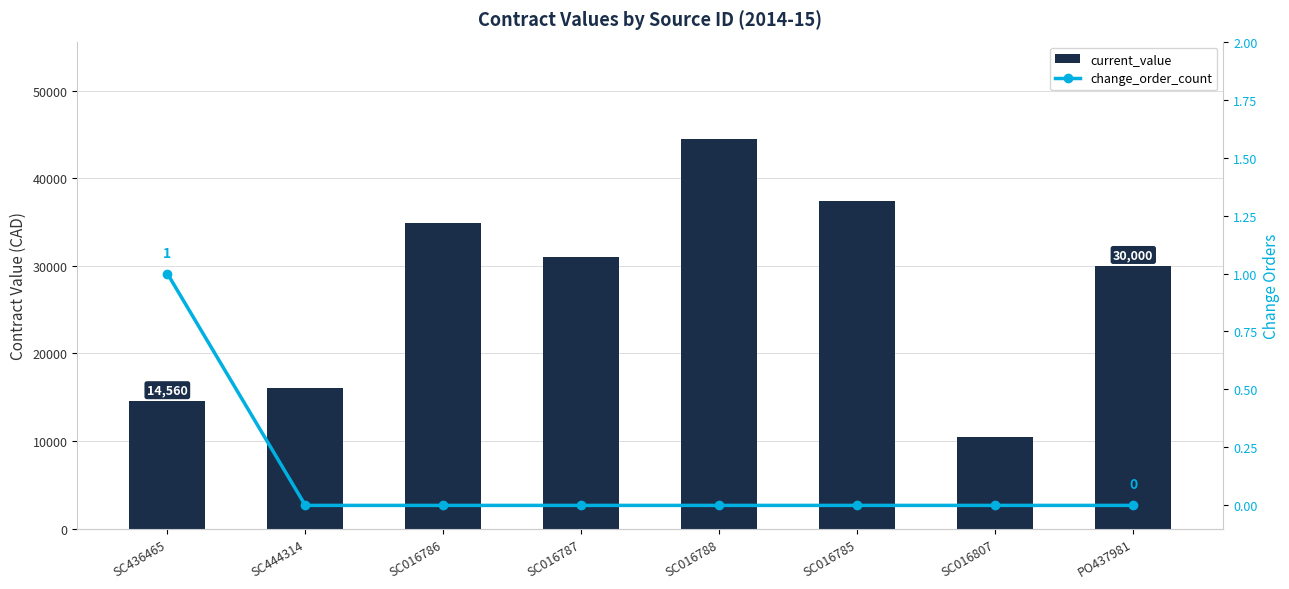

True or false: current_value has a value of 34856 at SC016786.

True